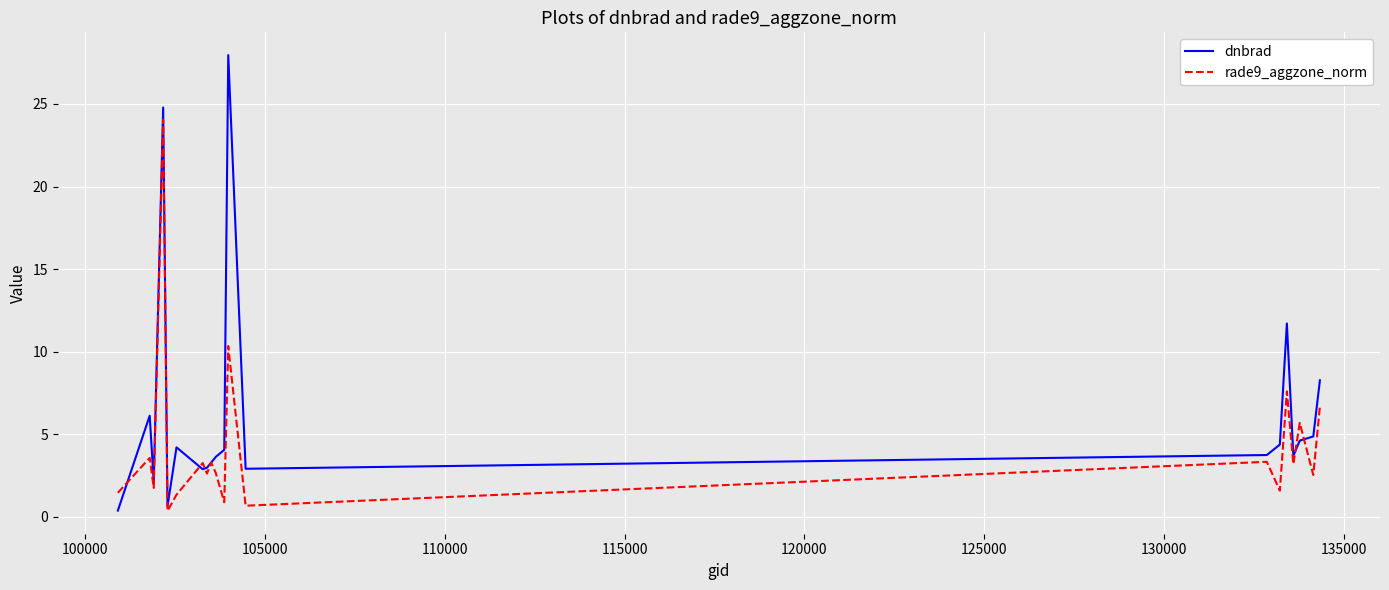

Which series has the largest total across all categories?

dnbrad